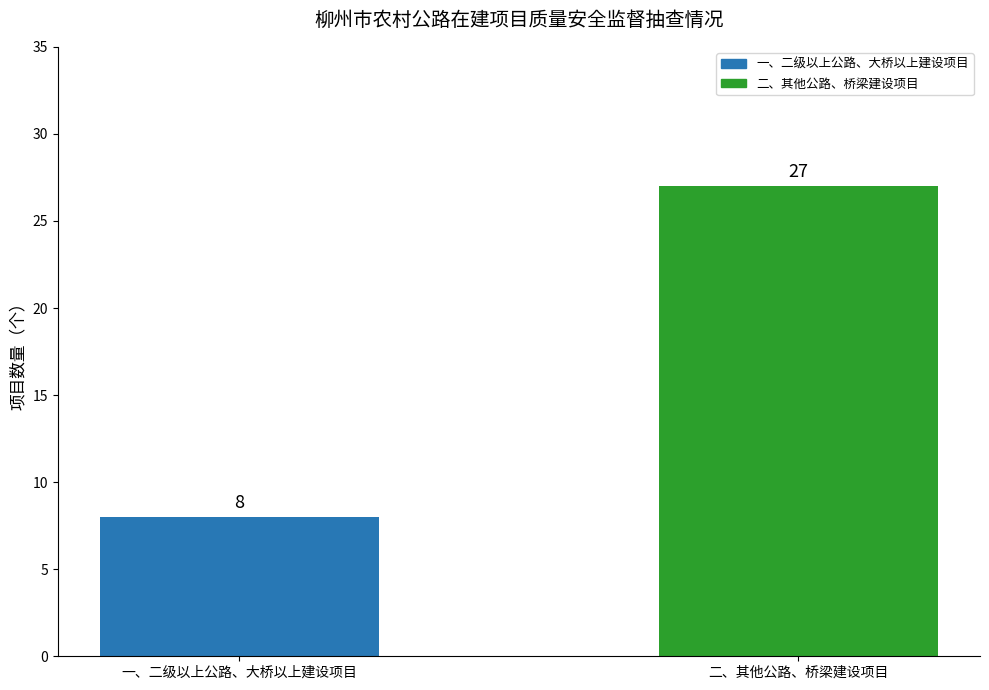

Is it true that the value at 一、二级以上公路、大桥以上建设项目 is 2?

False